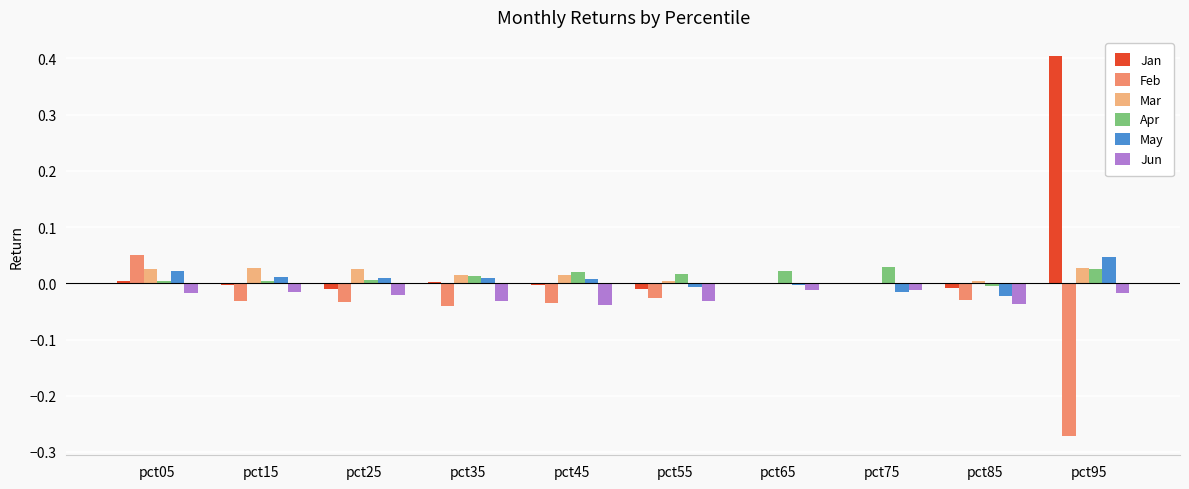

True or false: Jun has a value of -0.0 at pct55.

True